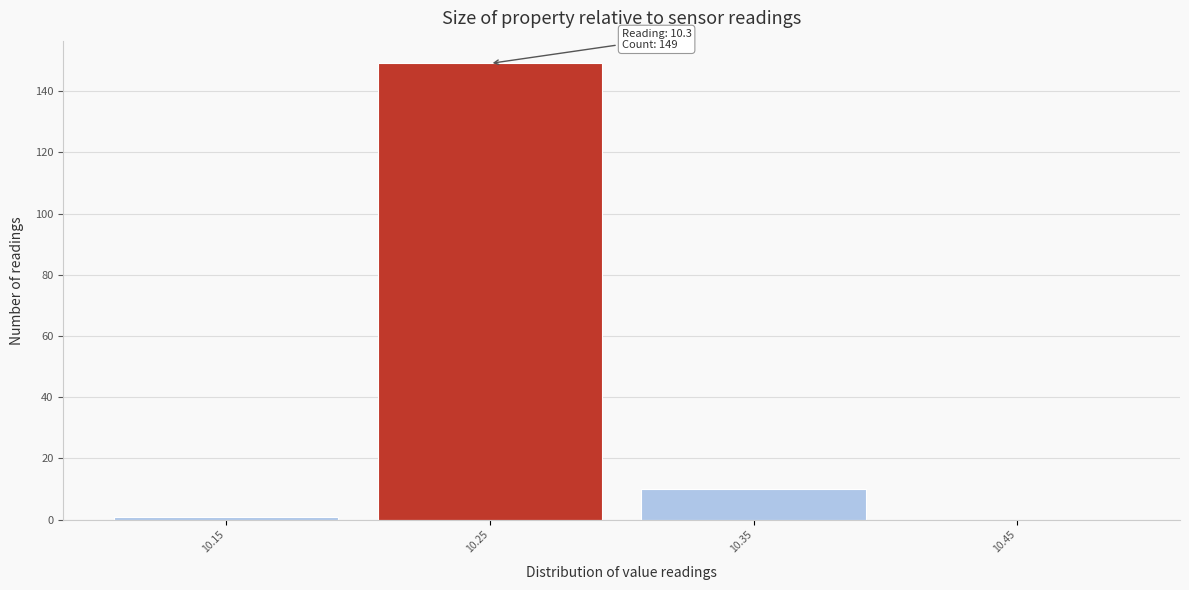

Reading right to left, extract all data points from this chart.

10.45=0	10.35=10	10.25=149	10.15=1